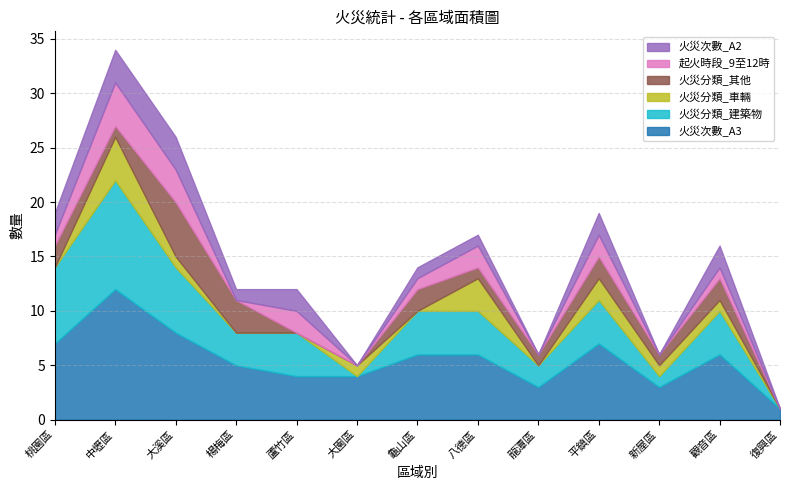

What is the label of the 8th point from the right?

大園區